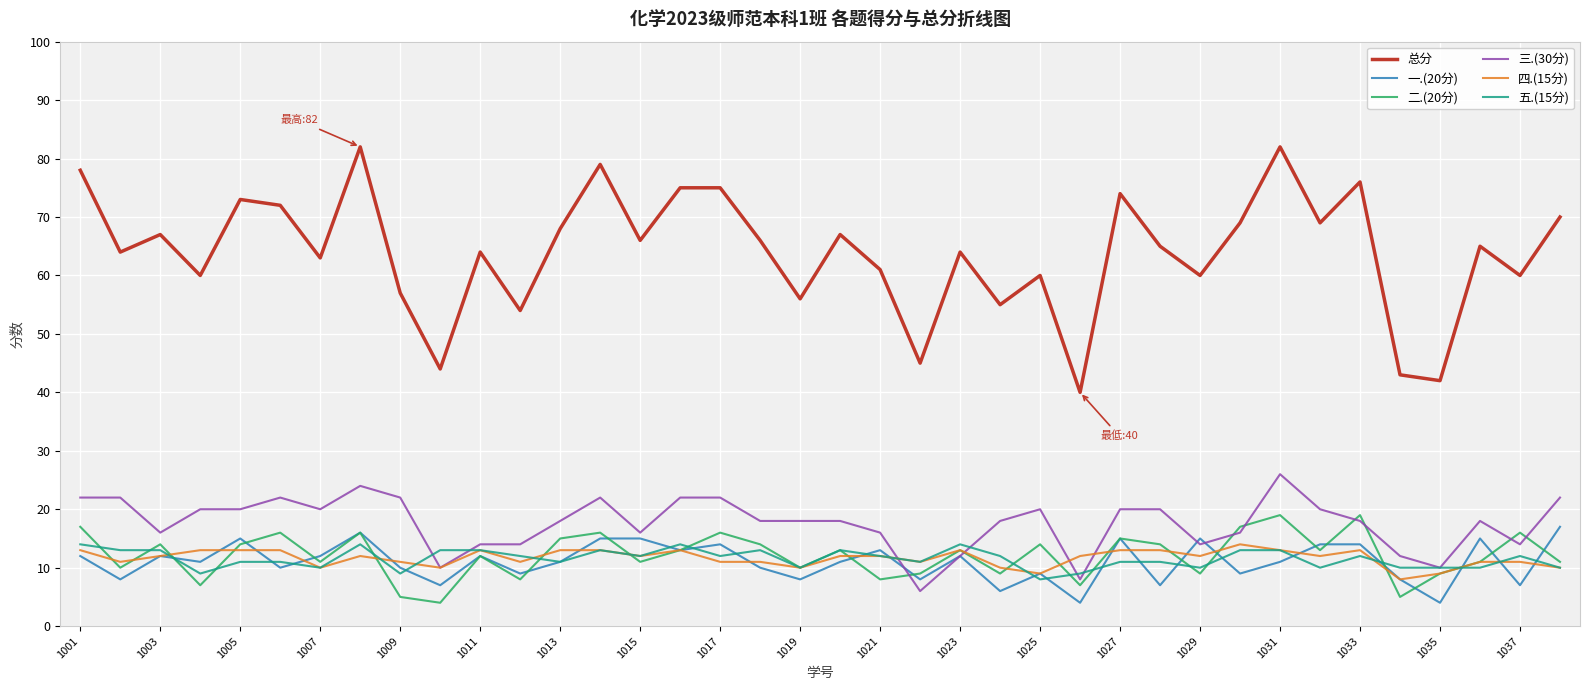

Which series has the widest spread of values?

总分